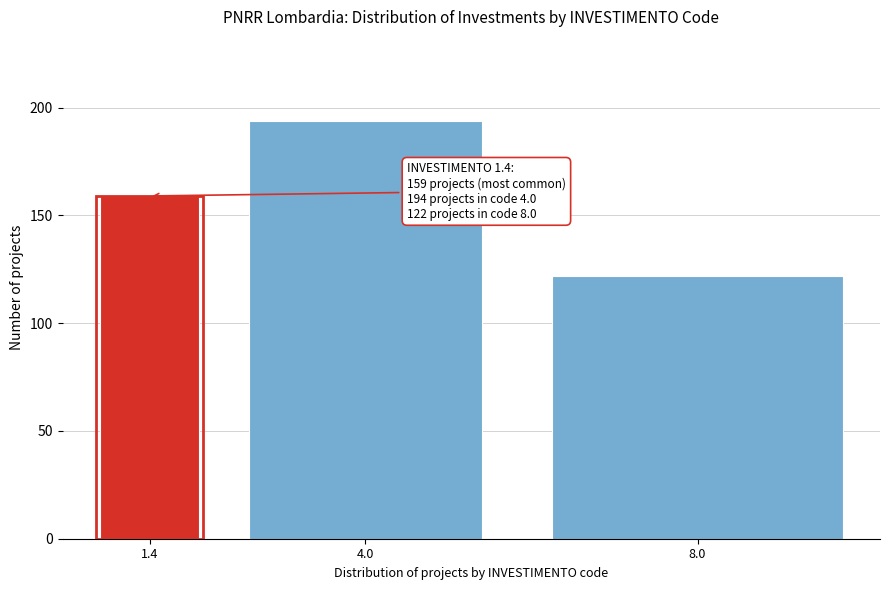

Reading left to right, extract all data points from this chart.

159	194	122